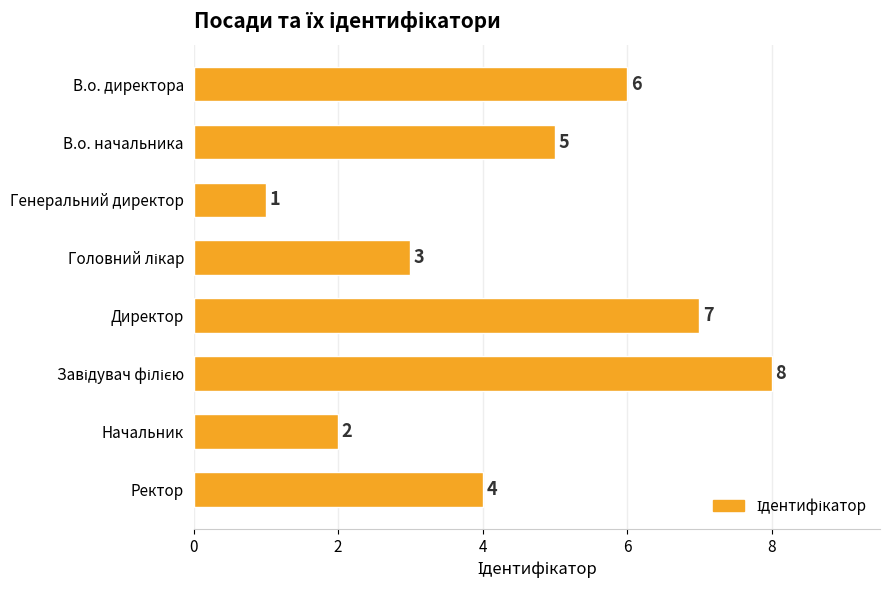

What is the label of the 7th bar from the bottom?

В.о. начальника